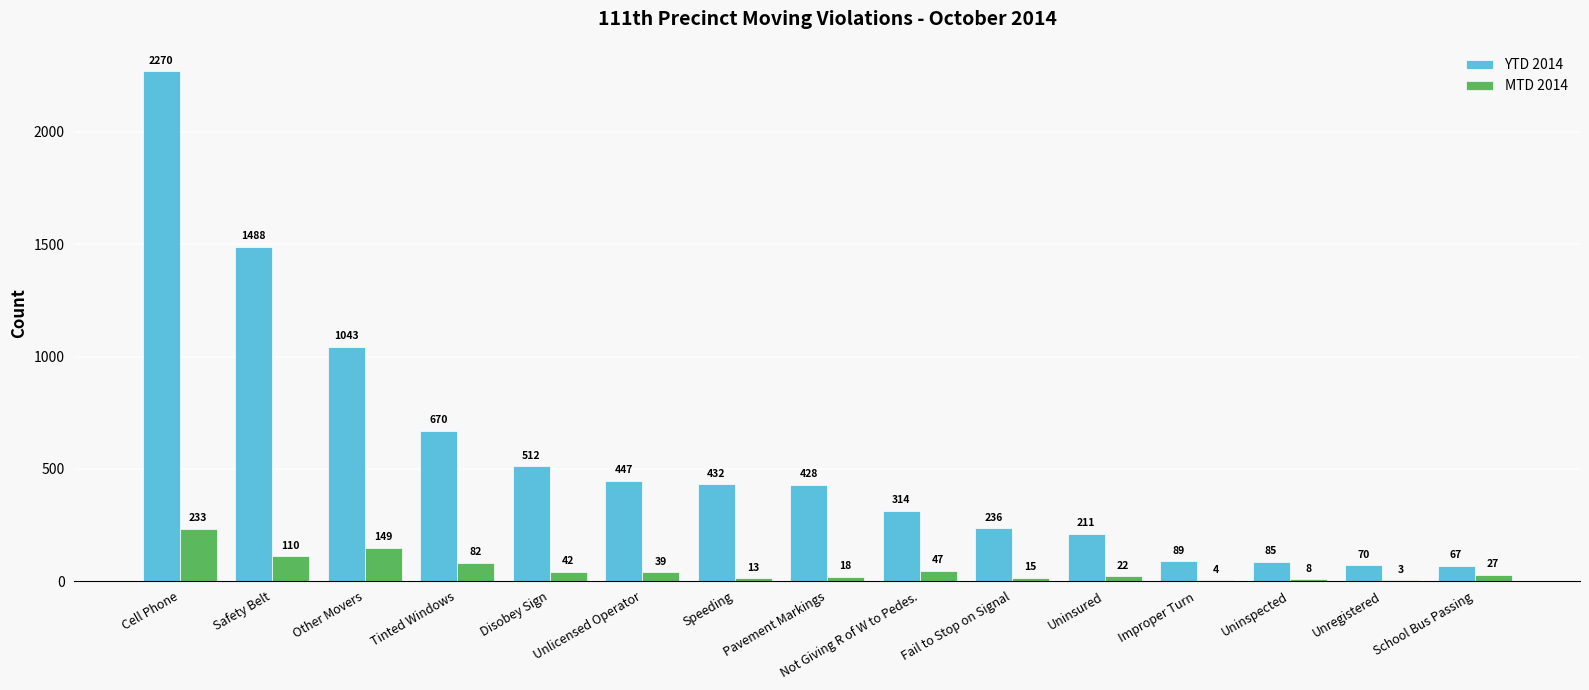

Are the bars horizontal?

No